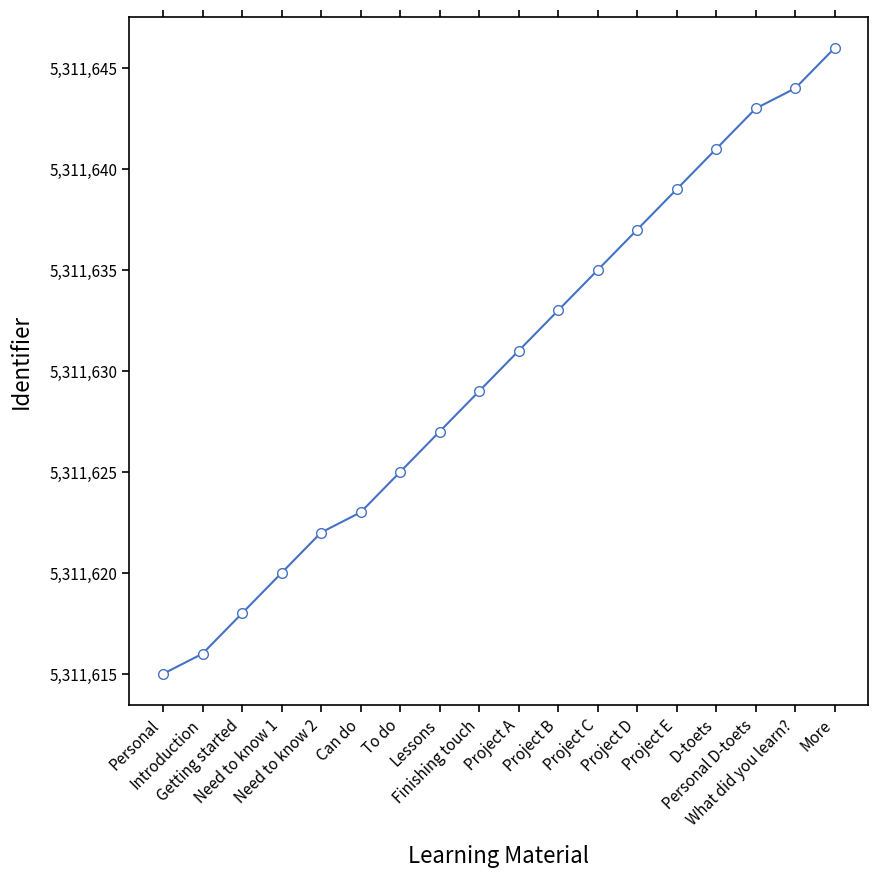

At which category does the chart reach its minimum across all series?

Personal